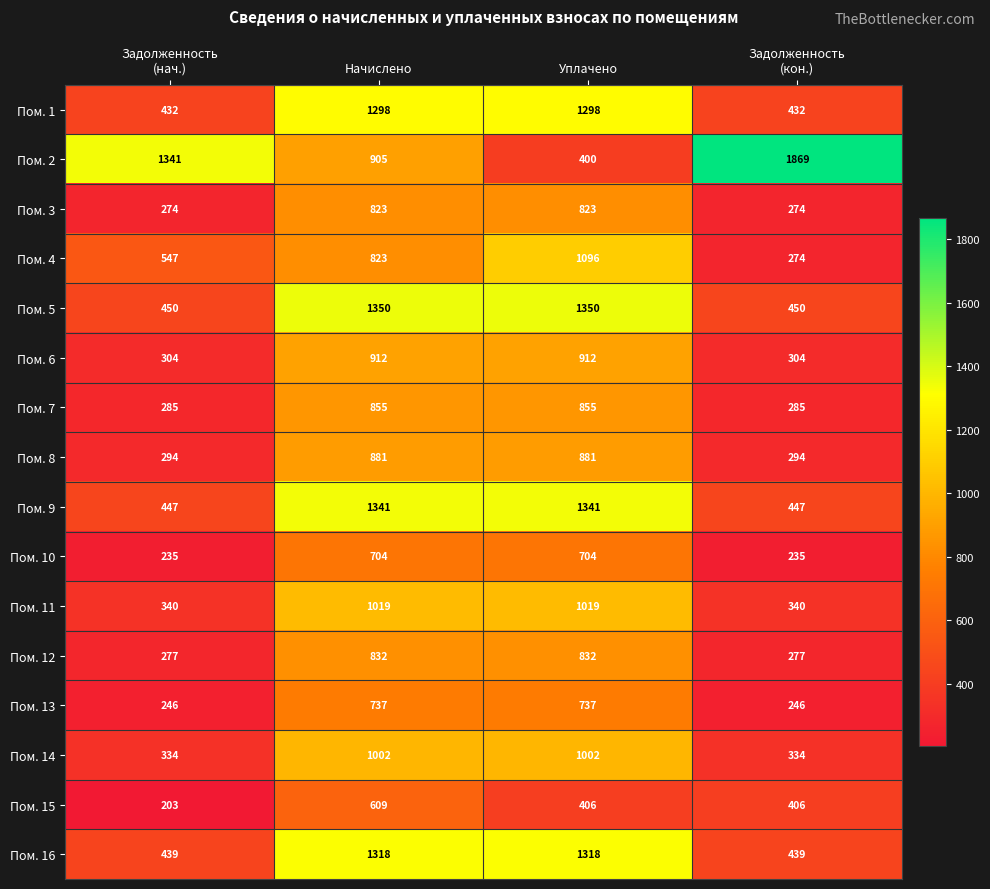

How many categories are shown in the chart?

4